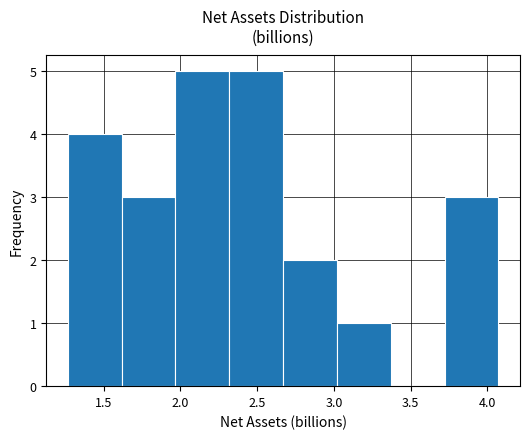

Reading left to right, list every bar in this chart as the range it spans on the x-axis followed by its height. Neither the bar edges nor the heights are printed on the chart, so give them approximately, as read against the axes.

1.25 to 1.60: 4
1.60 to 1.95: 3
1.95 to 2.30: 5
2.30 to 2.65: 5
2.65 to 3.00: 2
3.00 to 3.35: 1
3.35 to 3.70: 0
3.70 to 4.05: 3